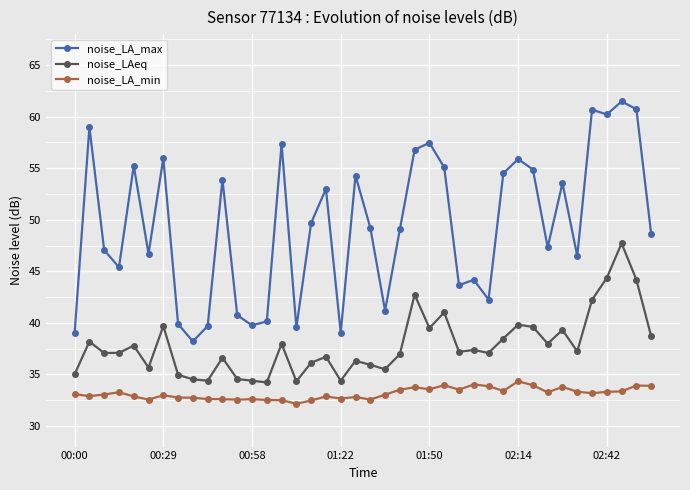

What is the value of the noise_LA_min point at the 23rd from the left?

33.5